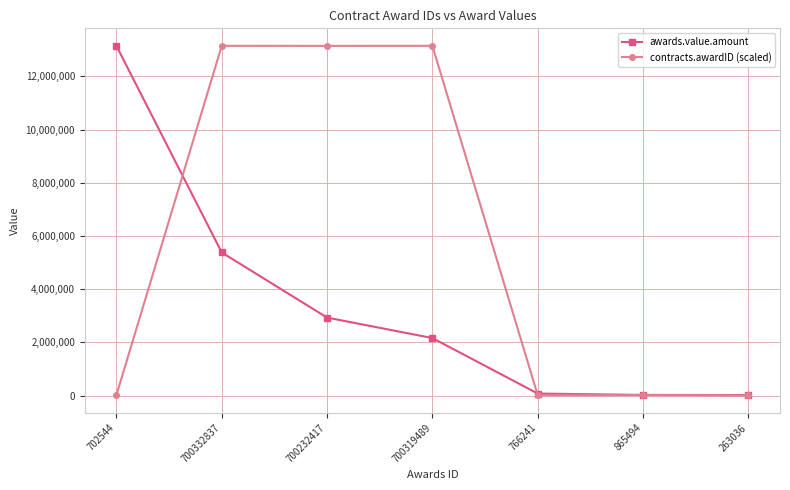

How many data points does each series have?

7